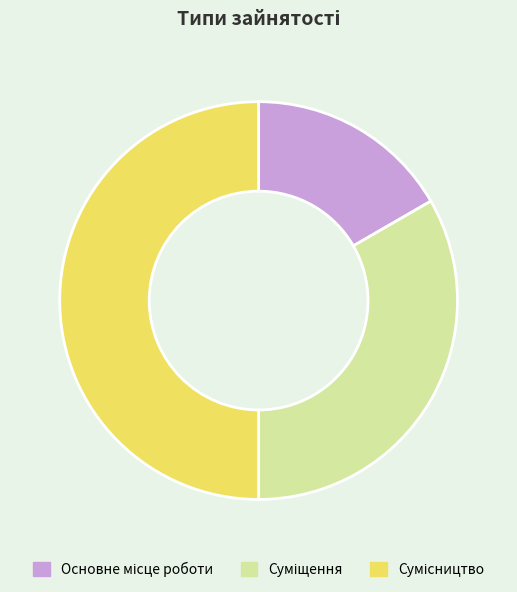

Which category has the smallest portion of the pie?

Основне місце роботи